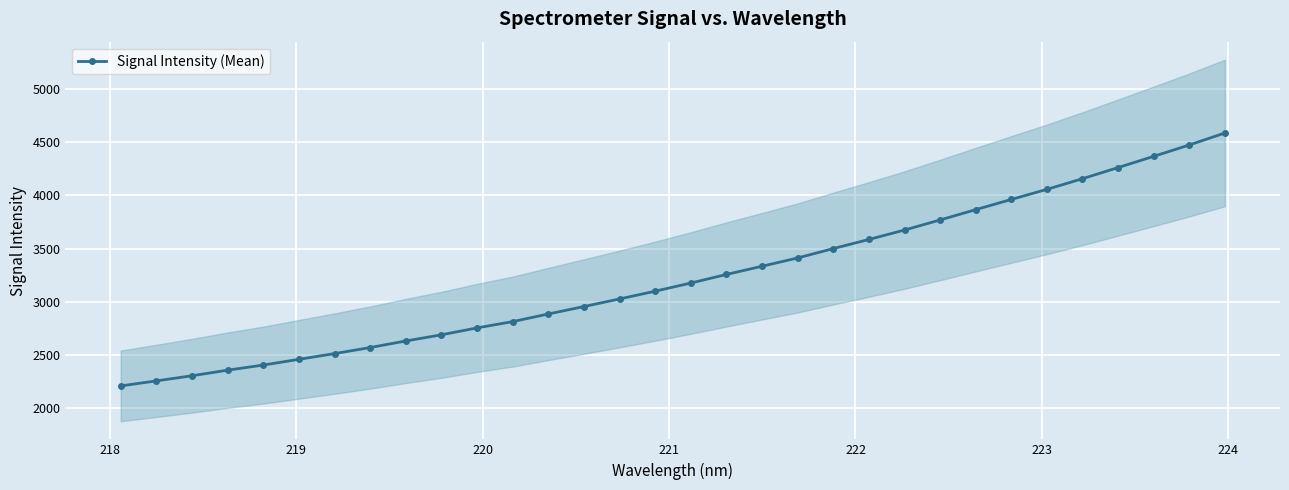

What is the difference between the maximum and minimum values?

2373.1